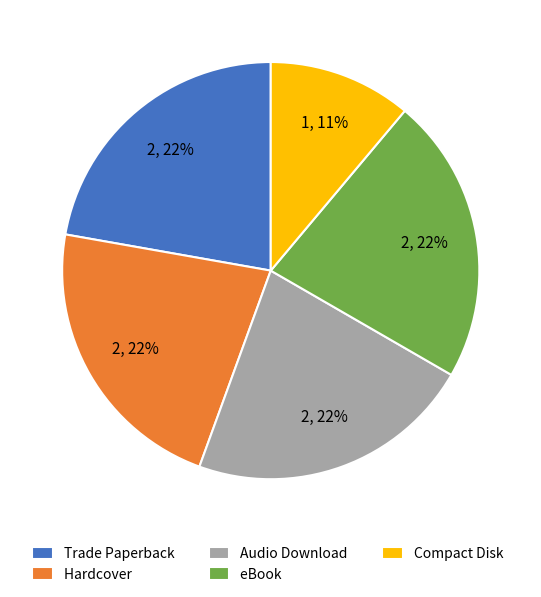

The Hardcover slice represents 22% of the pie. True or false?

True